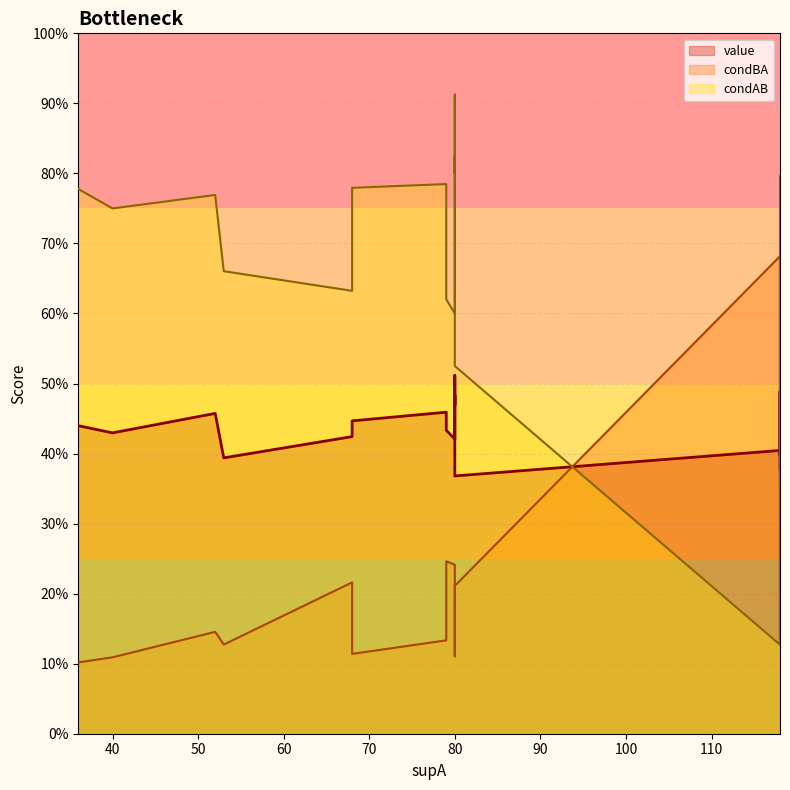

Which has a higher value, 68 or 118?

118